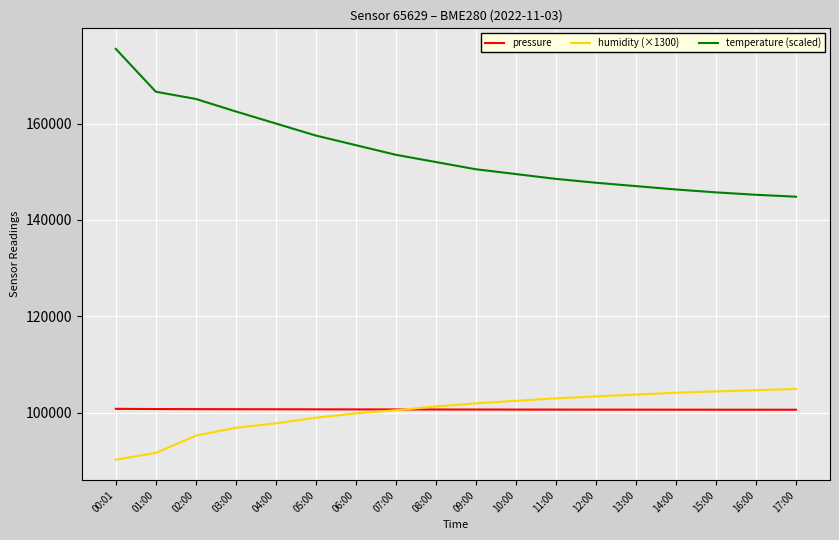

Is this an area chart (filled region under the line)?

No